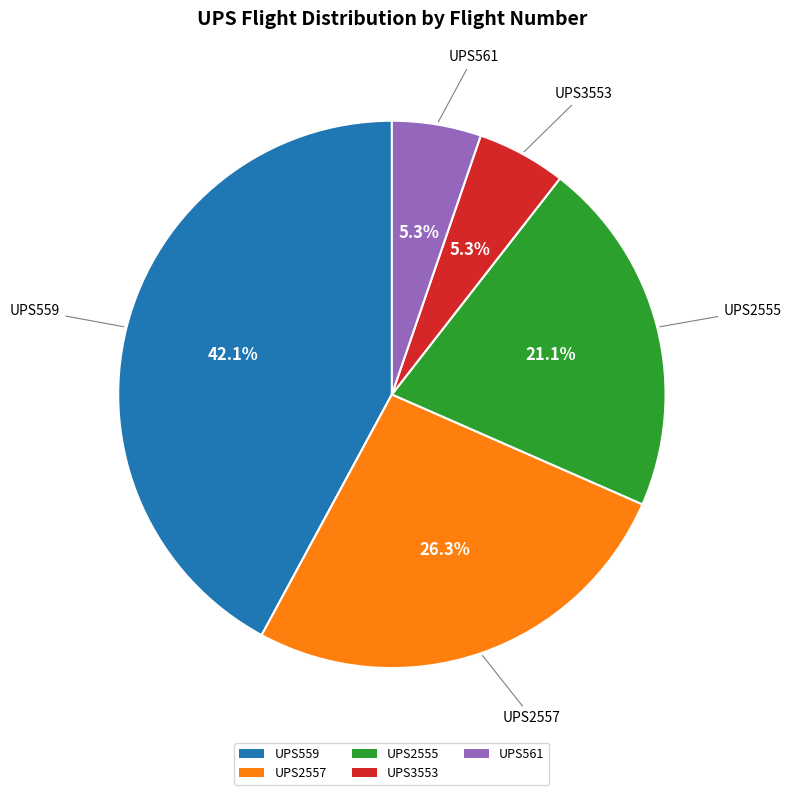

To the nearest percent, what portion does UPS559 represent?

42%